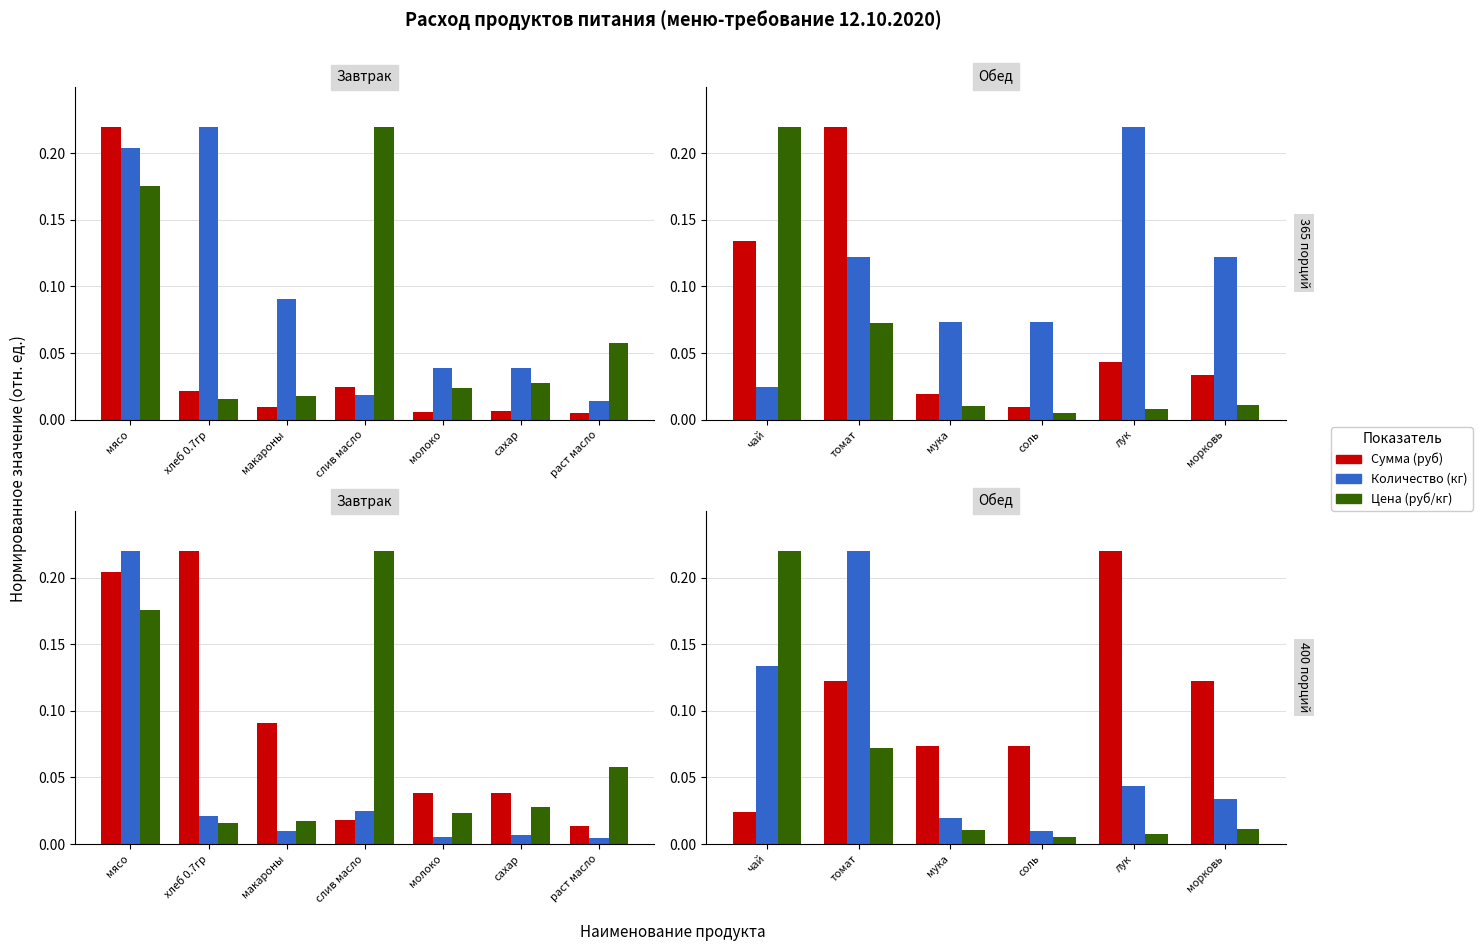

What is the difference between the maximum and minimum values in the Количество series?

0.2